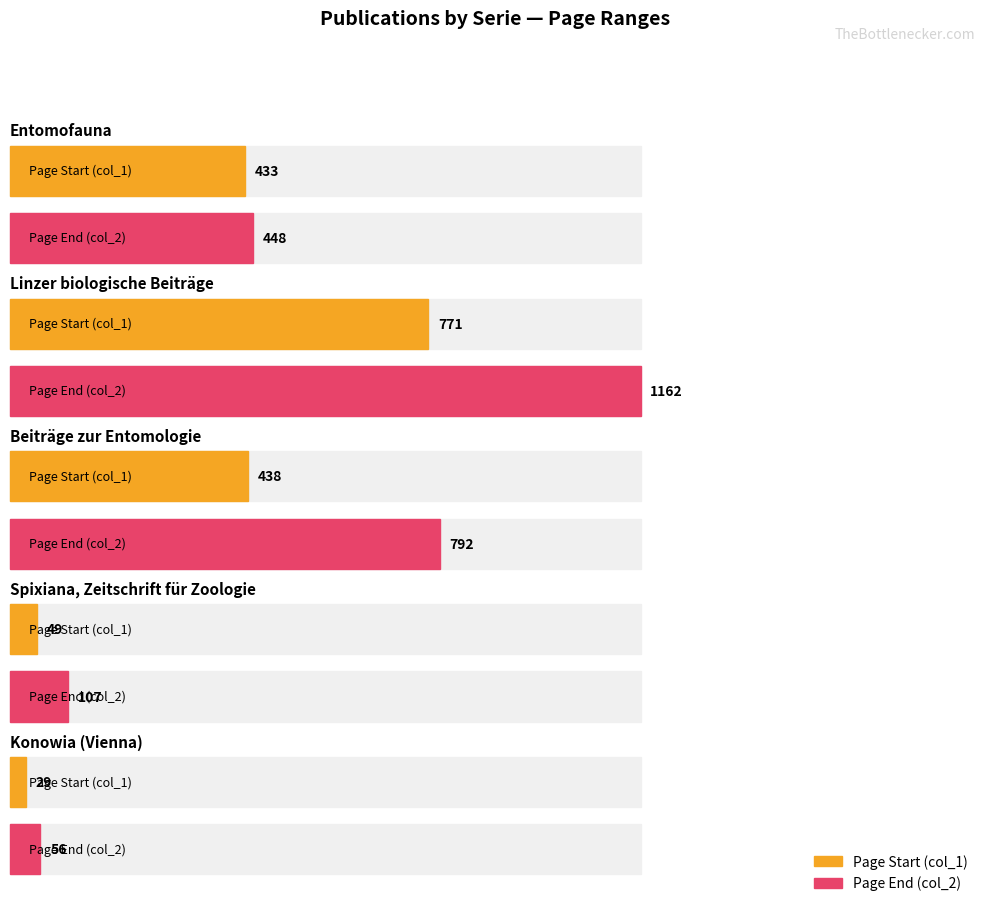

What is the label of the 5th bar from the left?

Konowia (Vienna)